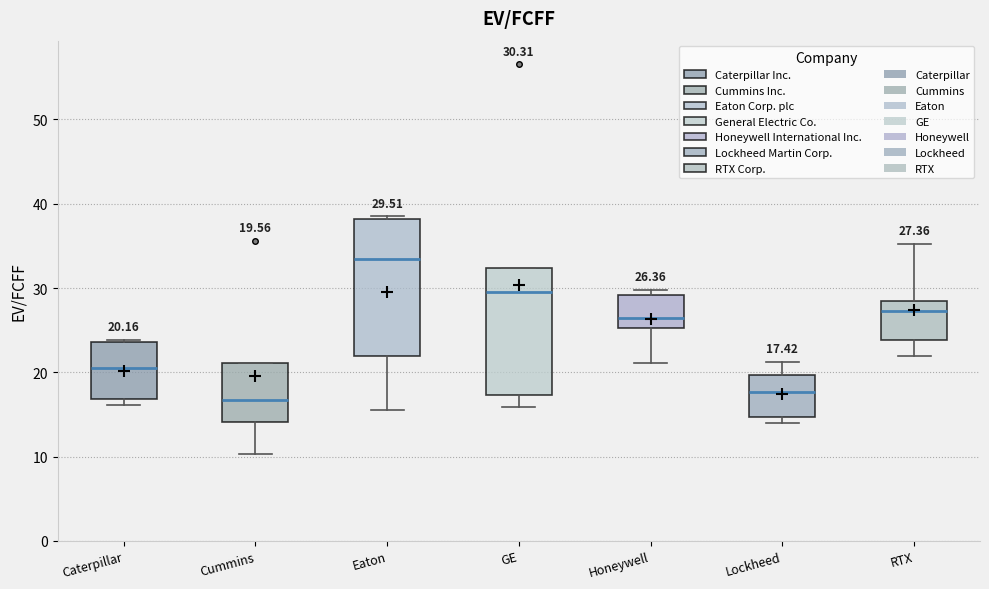

Which box's median line is the highest?

Eaton